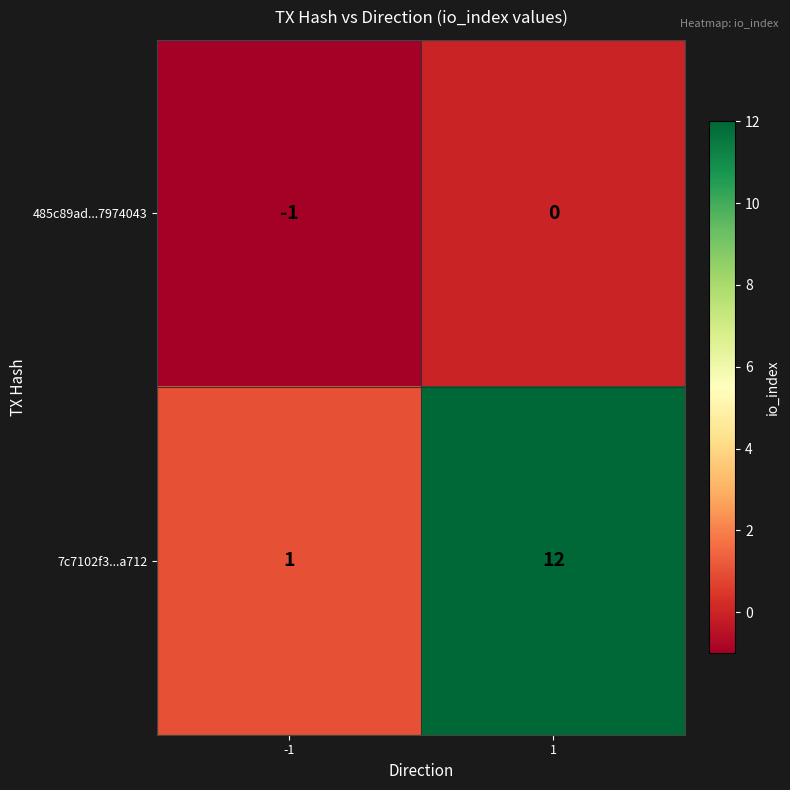

Rank the series by their maximum value, from highest to lowest.

7c7102f3...a712, 485c89ad...7974043